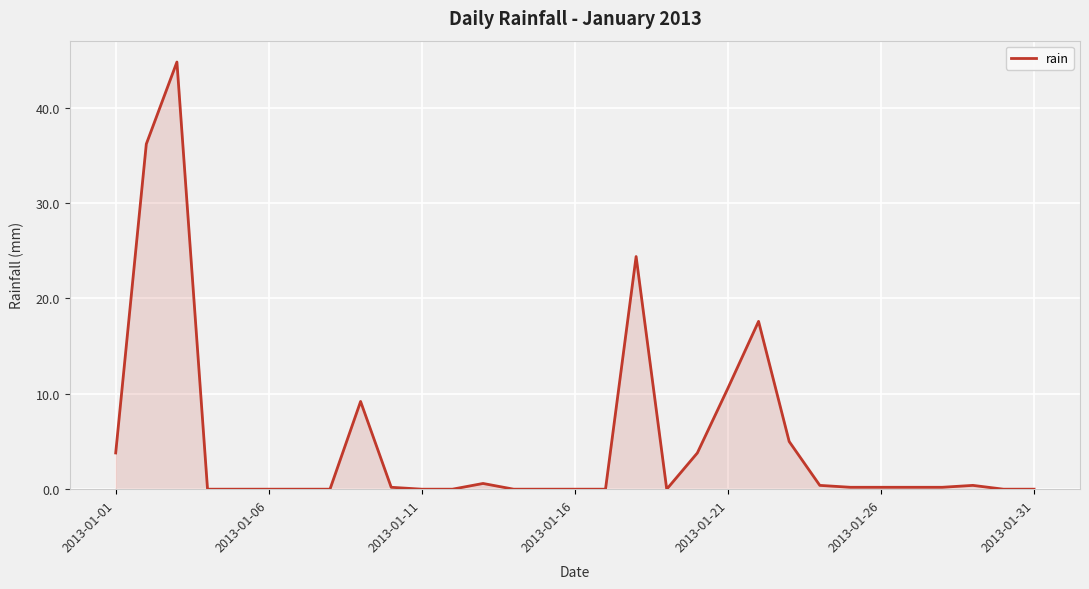

What is the sum of all values?

157.8